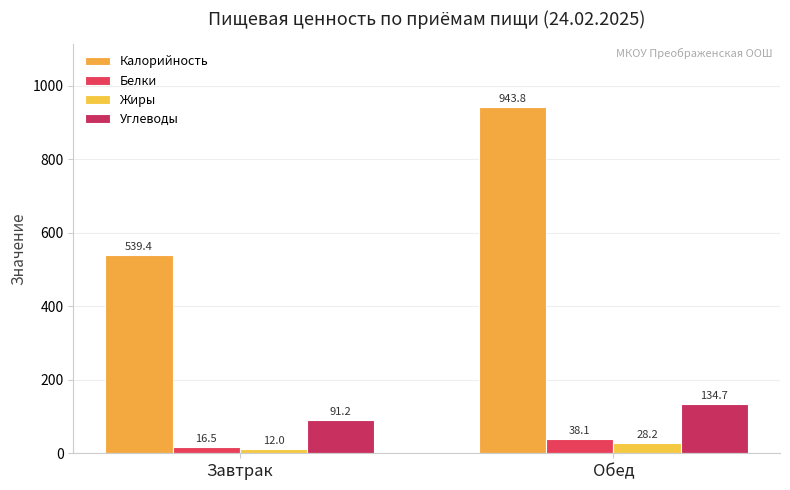

Reading left to right, transcribe all the data shown in this chart.

Калорийность: Завтрак=539.4	Обед=943.8
Белки: Завтрак=16.5	Обед=38.1
Жиры: Завтрак=12.0	Обед=28.2
Углеводы: Завтрак=91.2	Обед=134.7